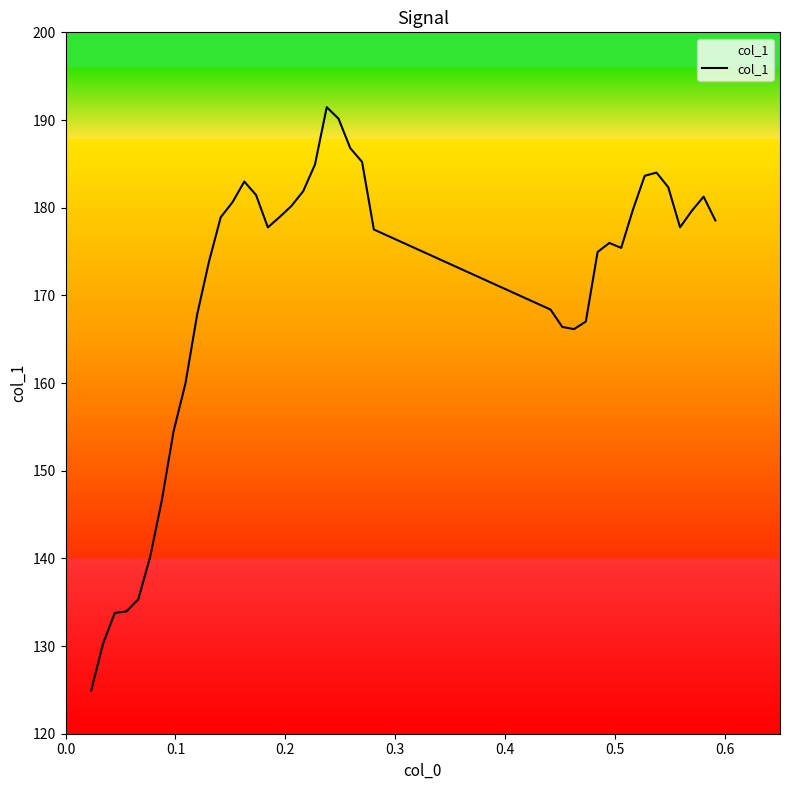

Count the number of categories in the chart.

40